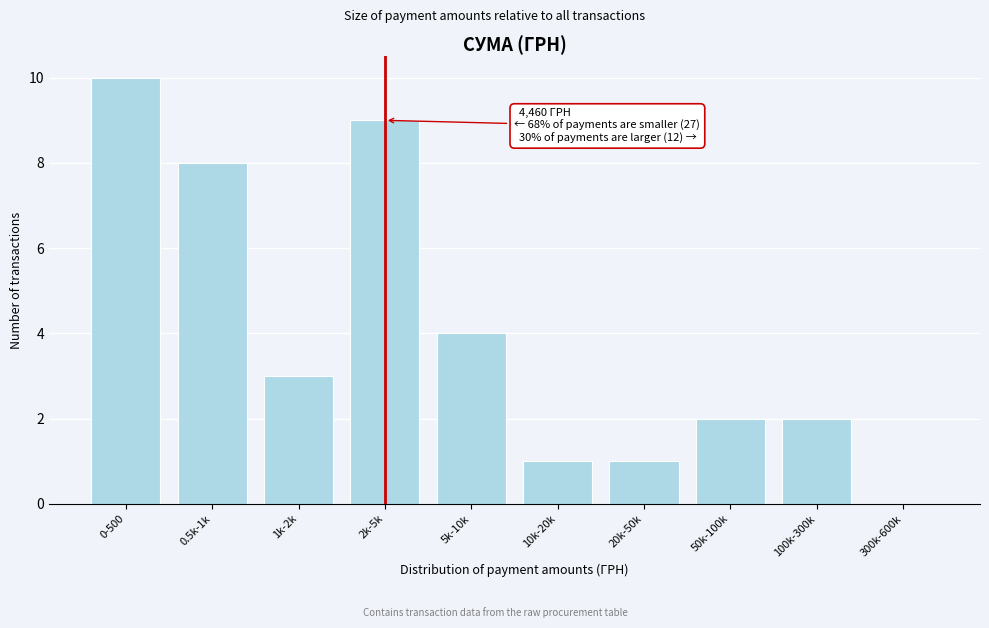

Reading right to left, extract all data points from this chart.

300k-600k=0	100k-300k=2	50k-100k=2	20k-50k=1	10k-20k=1	5k-10k=4	2k-5k=9	1k-2k=3	0.5k-1k=8	0-500=10